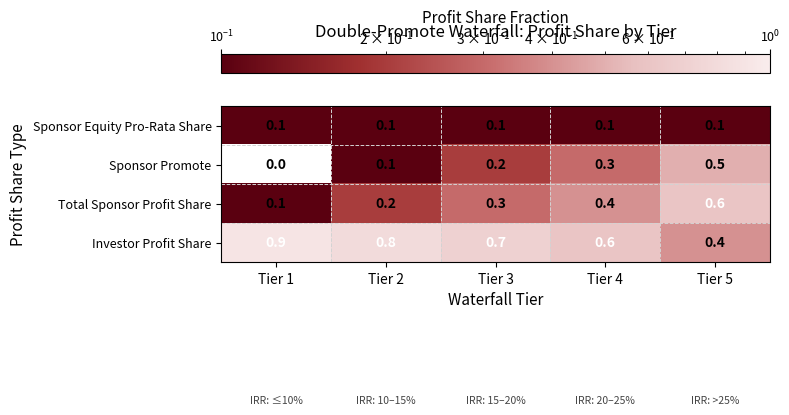

The value of Total Sponsor Profit Share at Tier 4 is 0.4. True or false?

True